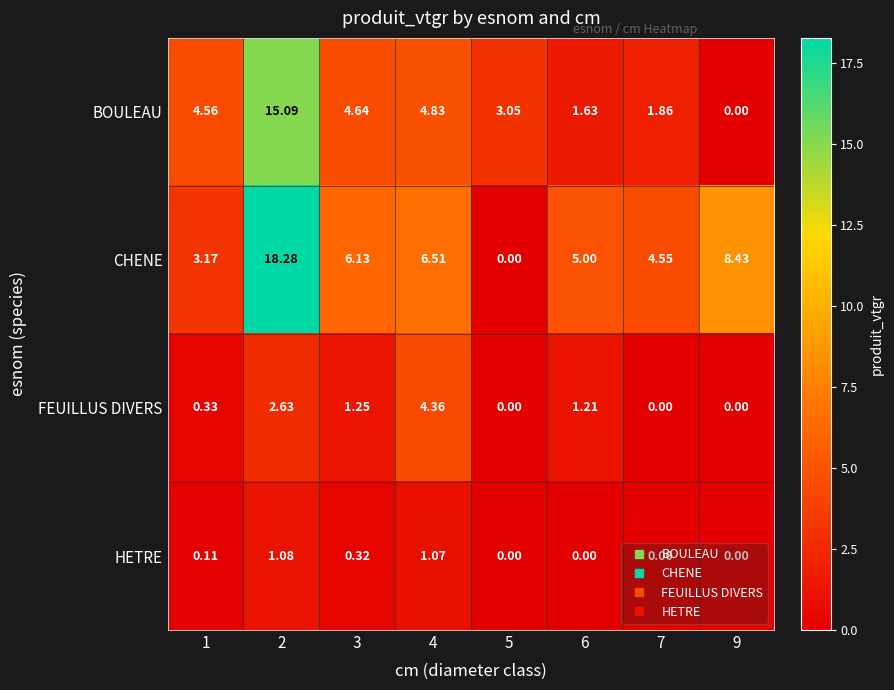

Between 4 and 5, which series saw the biggest shift?

CHENE